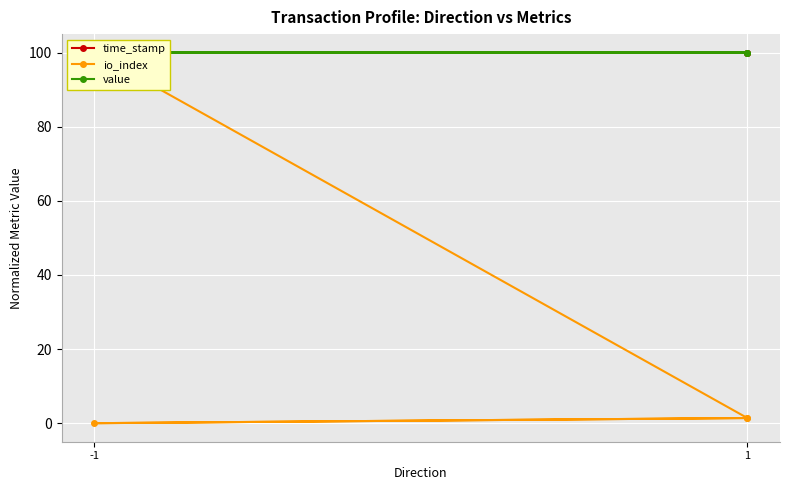

Rank the series at 1 from highest to lowest value.

time_stamp, value, io_index